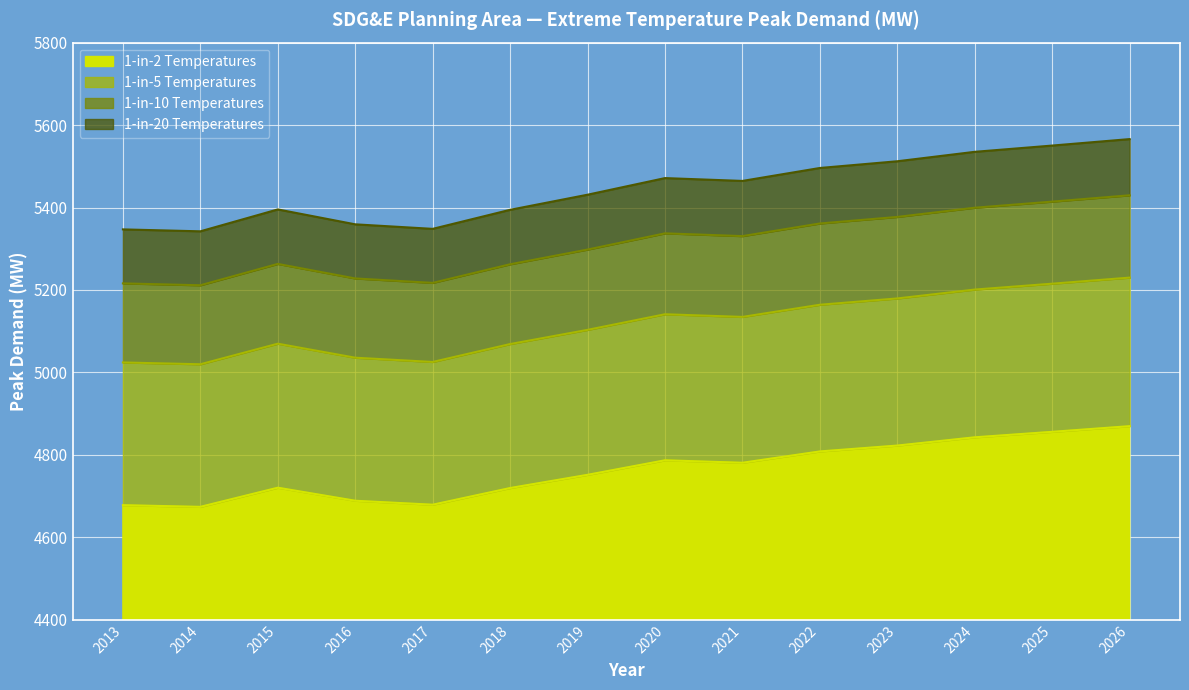

What is the lowest value of the 1-in-2 Temperatures series?

4673.9